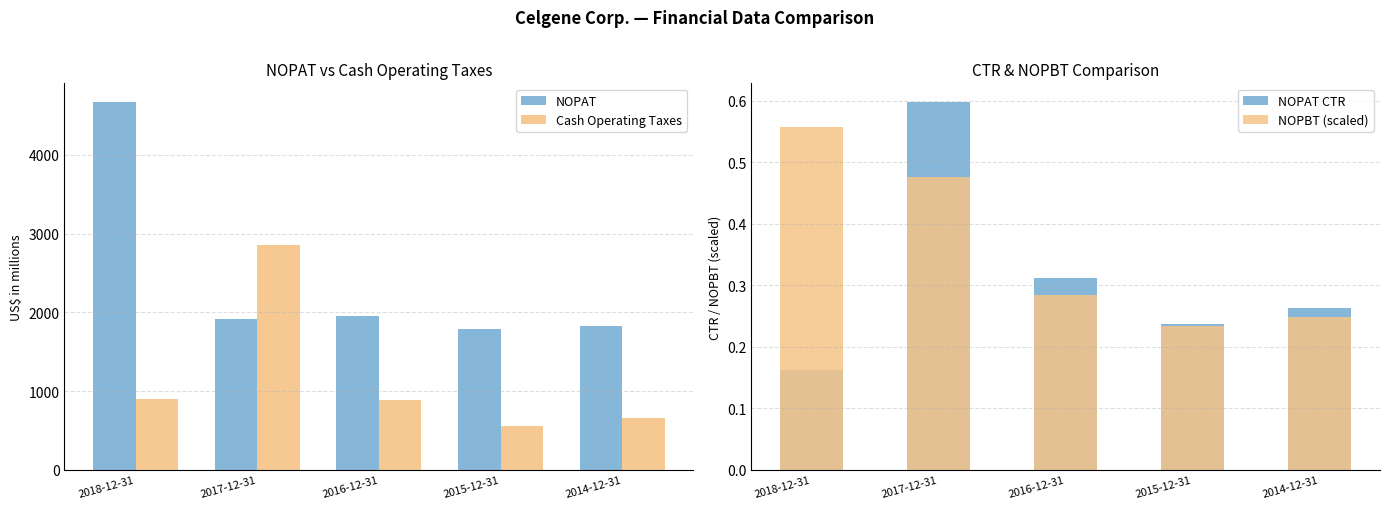

What is the sum of all Cash Operating Taxes values?

5849